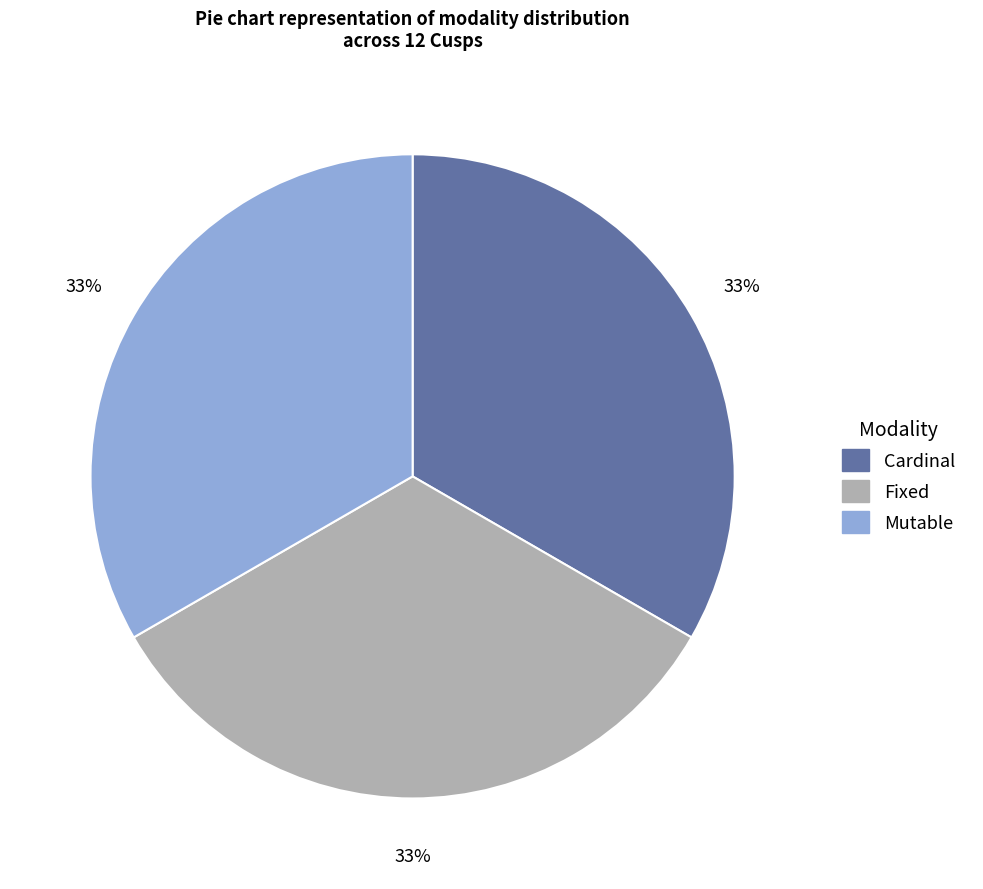

What is the ratio of the value at Fixed to the value at Cardinal?

1.0